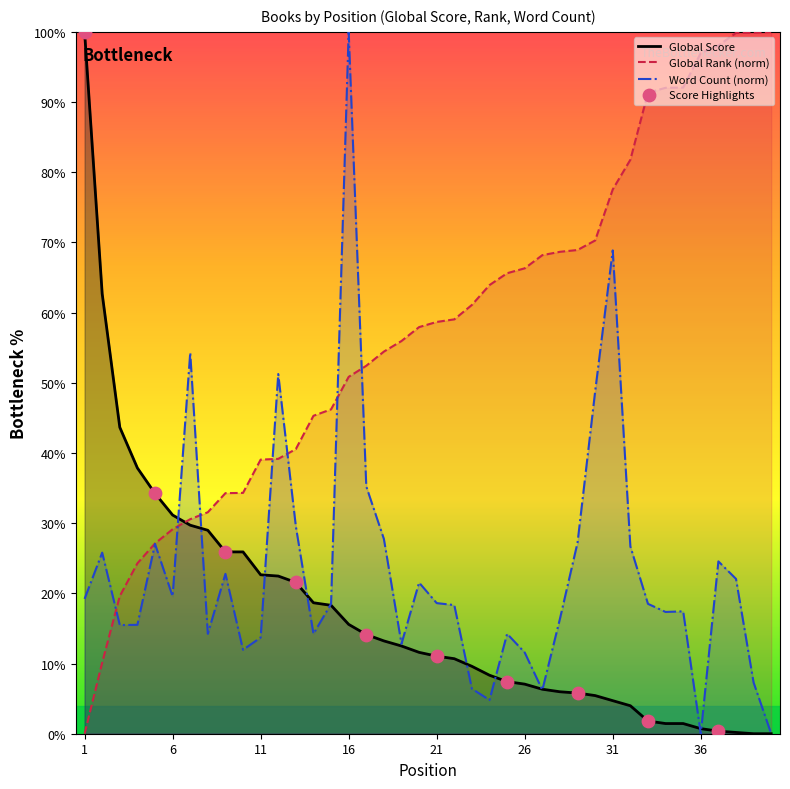

Is the value of Global Rank at 24 greater than the value of Word Count at 37?

Yes